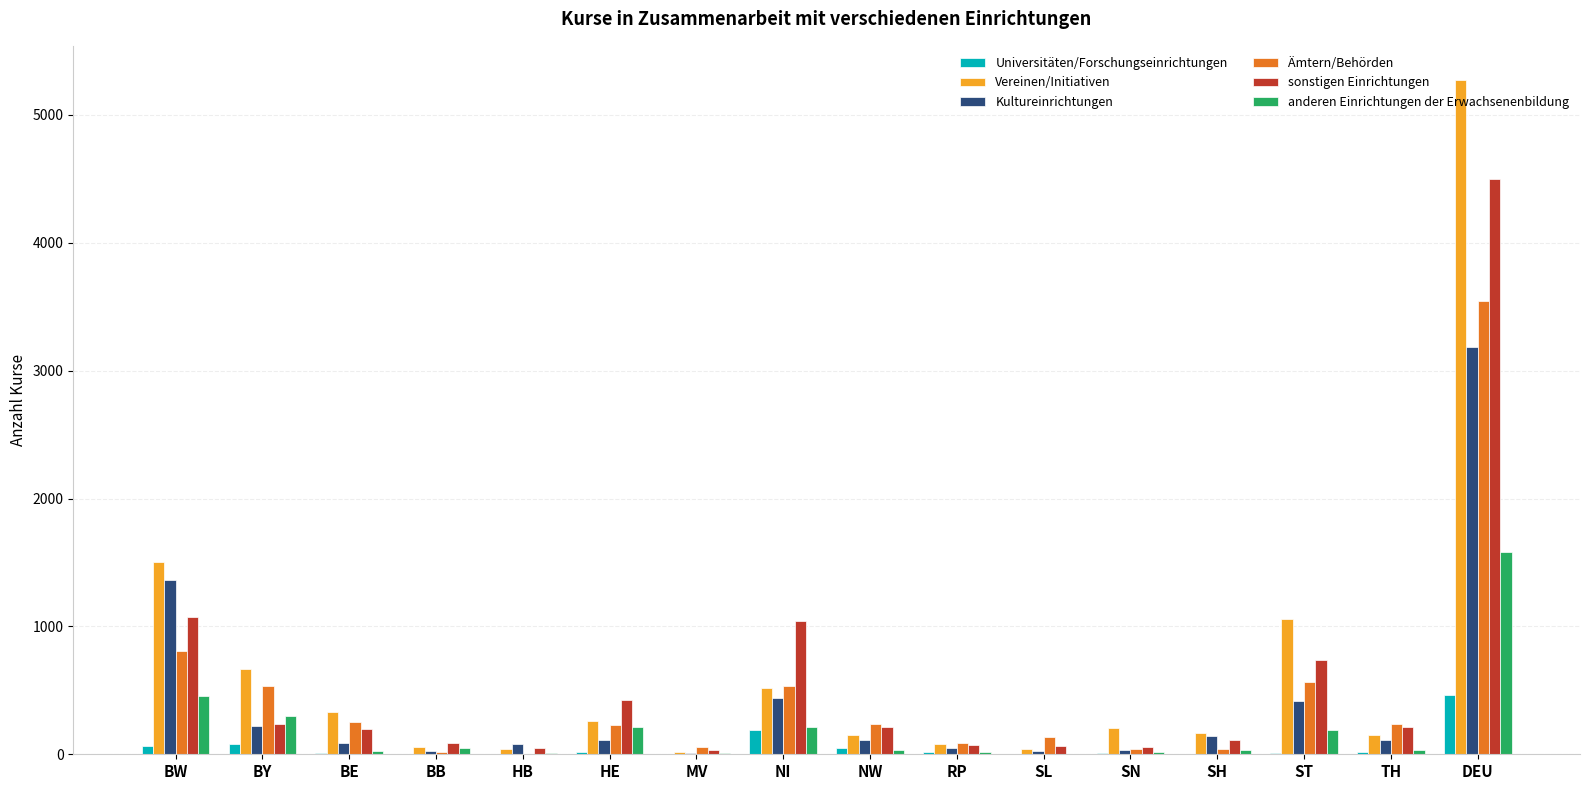

At which label does Universitäten/Forschungseinrichtungen first exceed 14?

BW